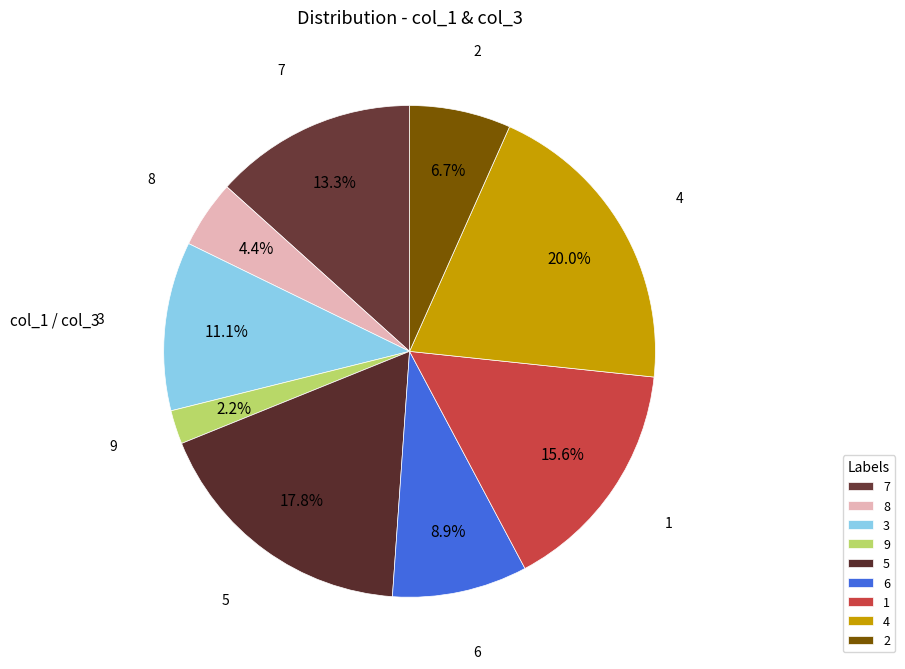

To the nearest percent, what is the average slice percentage?

11%